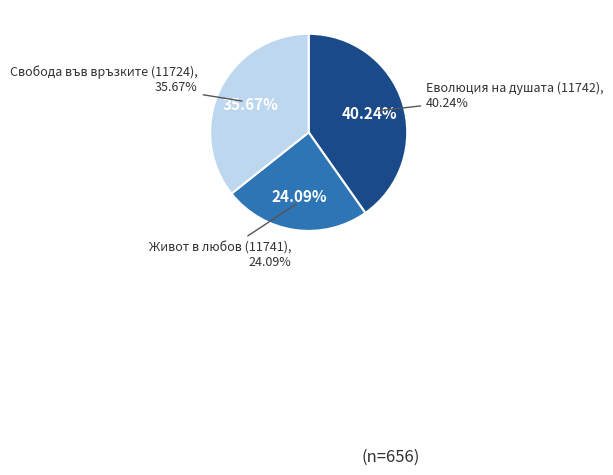

Does Свобода във връзките (11724) account for over 50% of the chart?

No